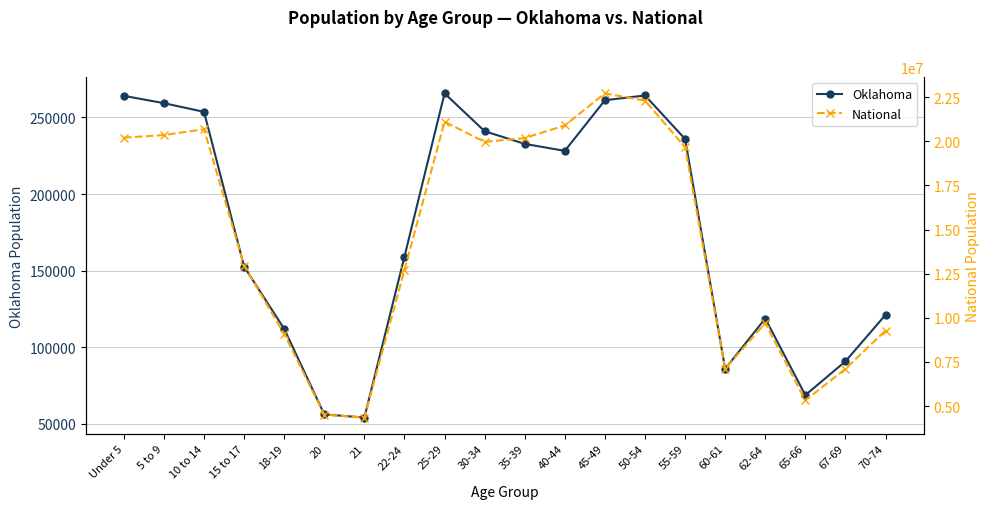

List the series in order of their peak value, lowest first.

Oklahoma, National